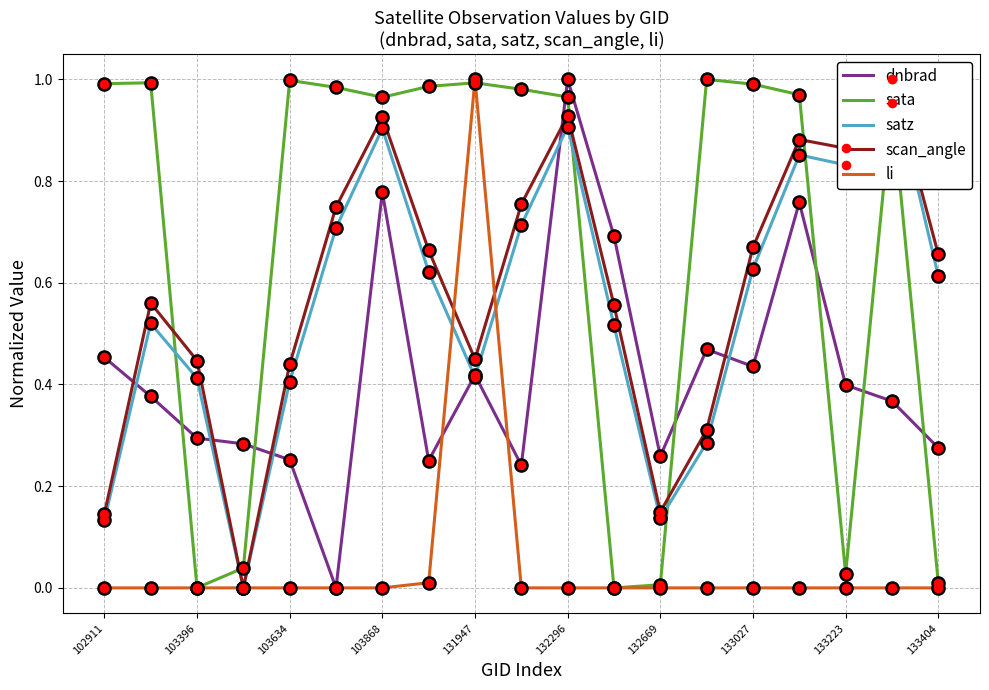

What are all the series names shown in the legend?

dnbrad, sata, satz, scan_angle, li